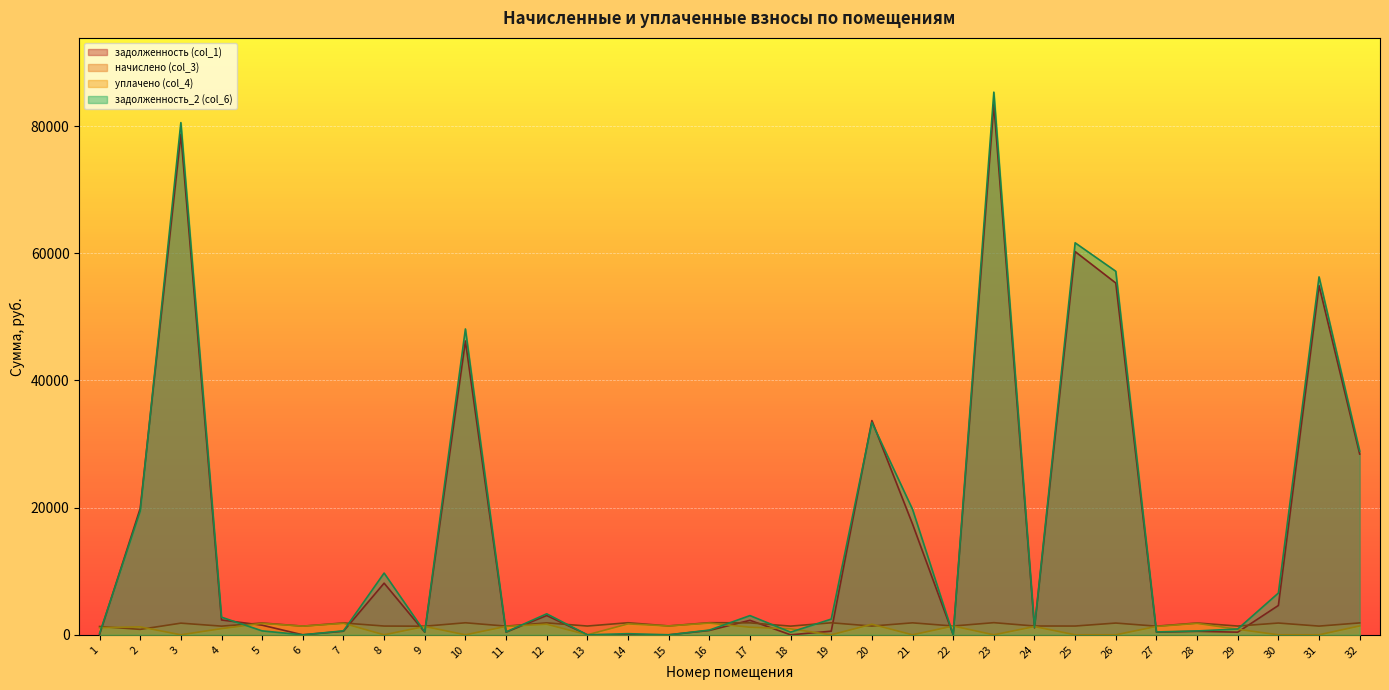

Is it true that задолженность (col_1) equals 6008.0 at 21?

False